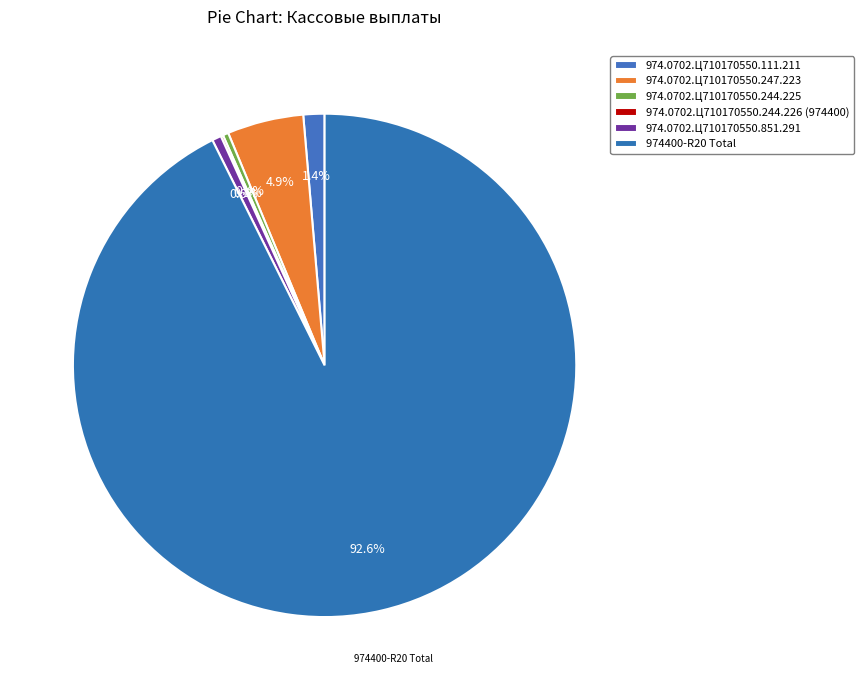

The 974400-R20 Total slice represents 93% of the pie. True or false?

True